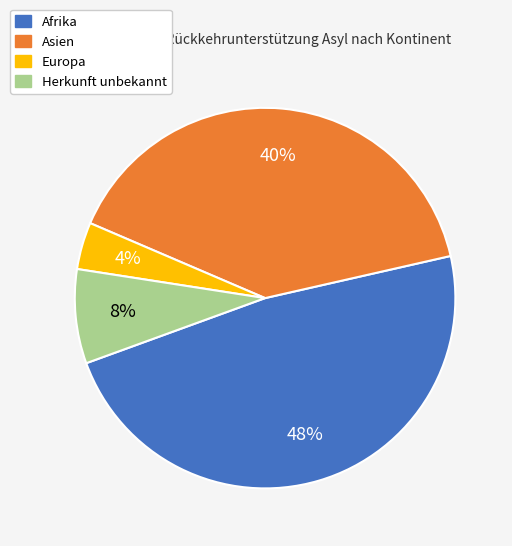

True or false: Asien accounts for 40% of the total.

True